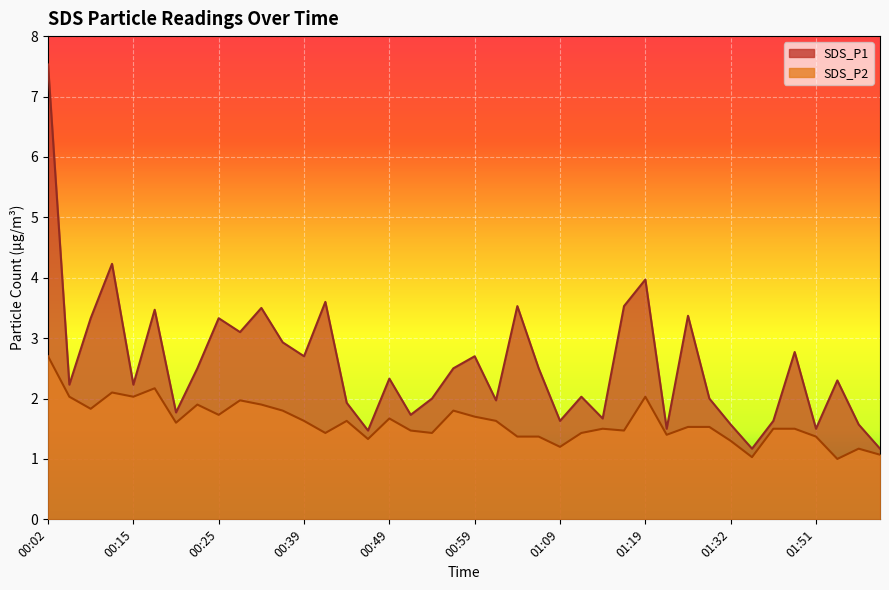

How many data points in SDS_P1 are less than 2?

14